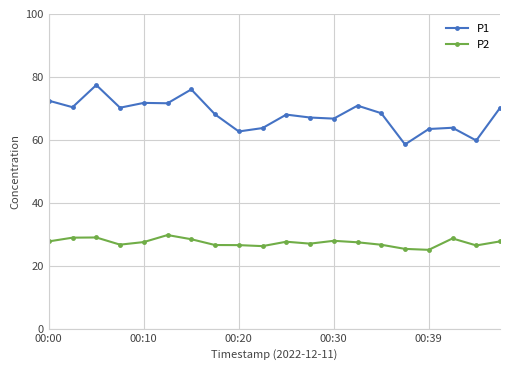

Which series has the largest range (max minus min)?

P1